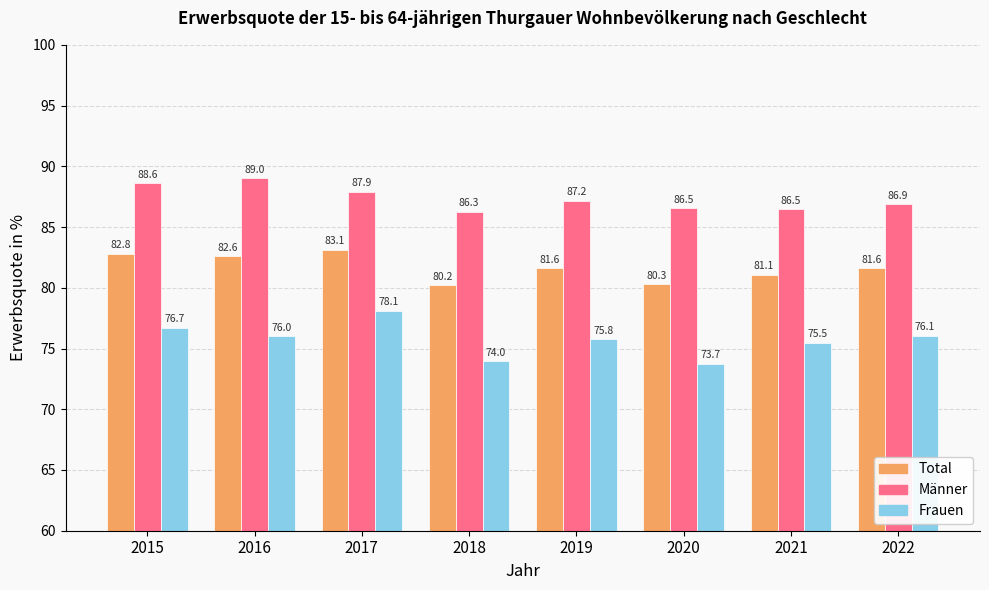

Rank the series at 2021 from highest to lowest value.

Männer, Total, Frauen